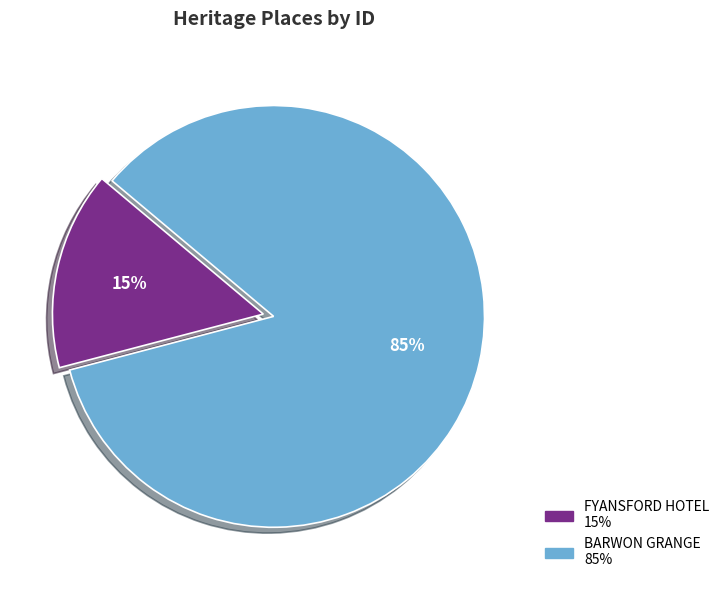

Which slice is the largest?

BARWON GRANGE